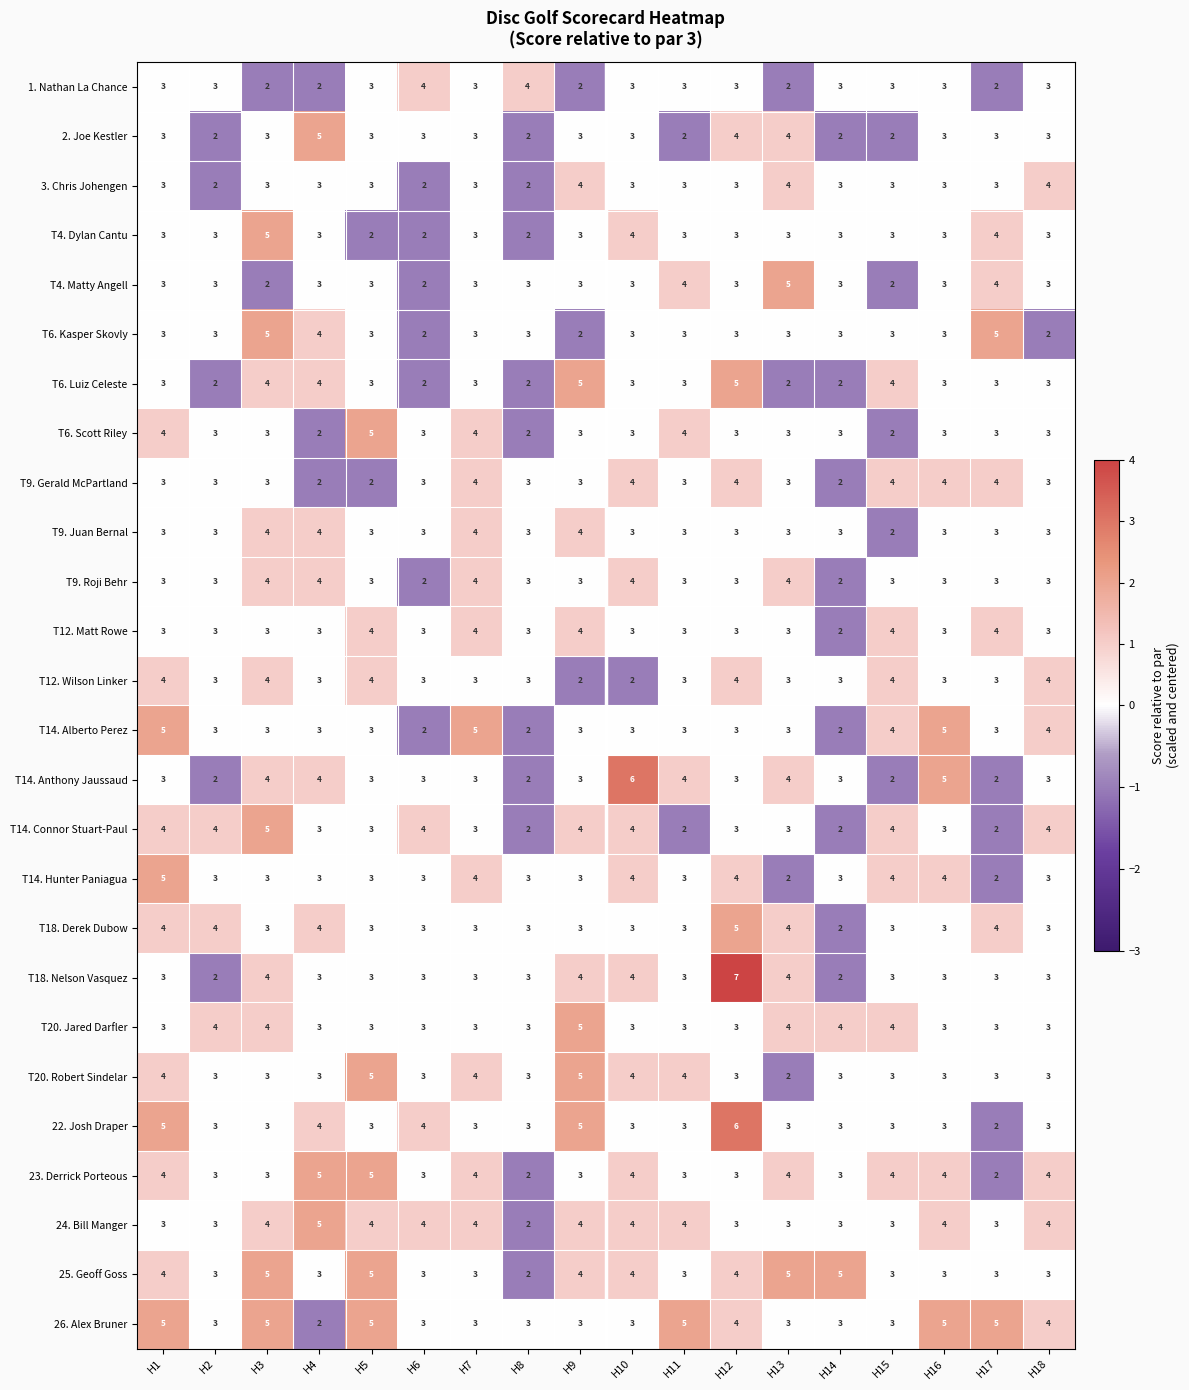

At which category does the chart reach its peak across all series?

H12